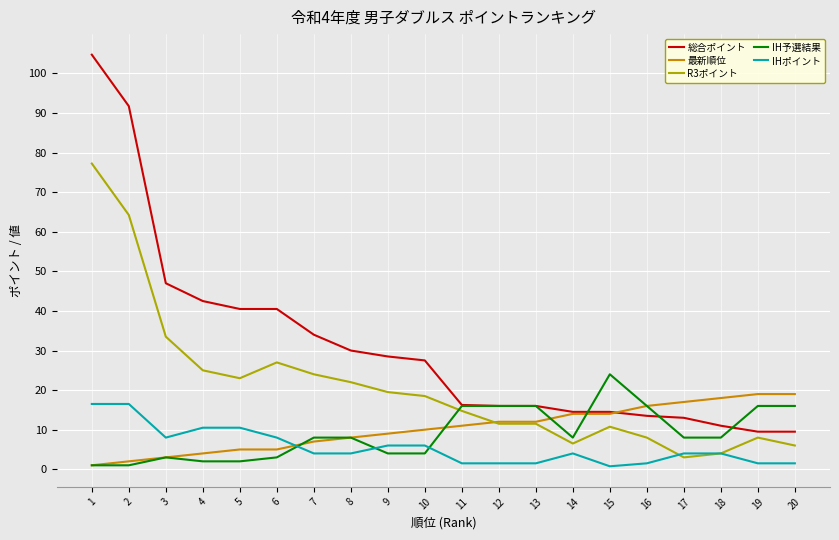

List the series in order of their peak value, lowest first.

IHポイント, 最新順位, IH予選結果, R3ポイント, 総合ポイント